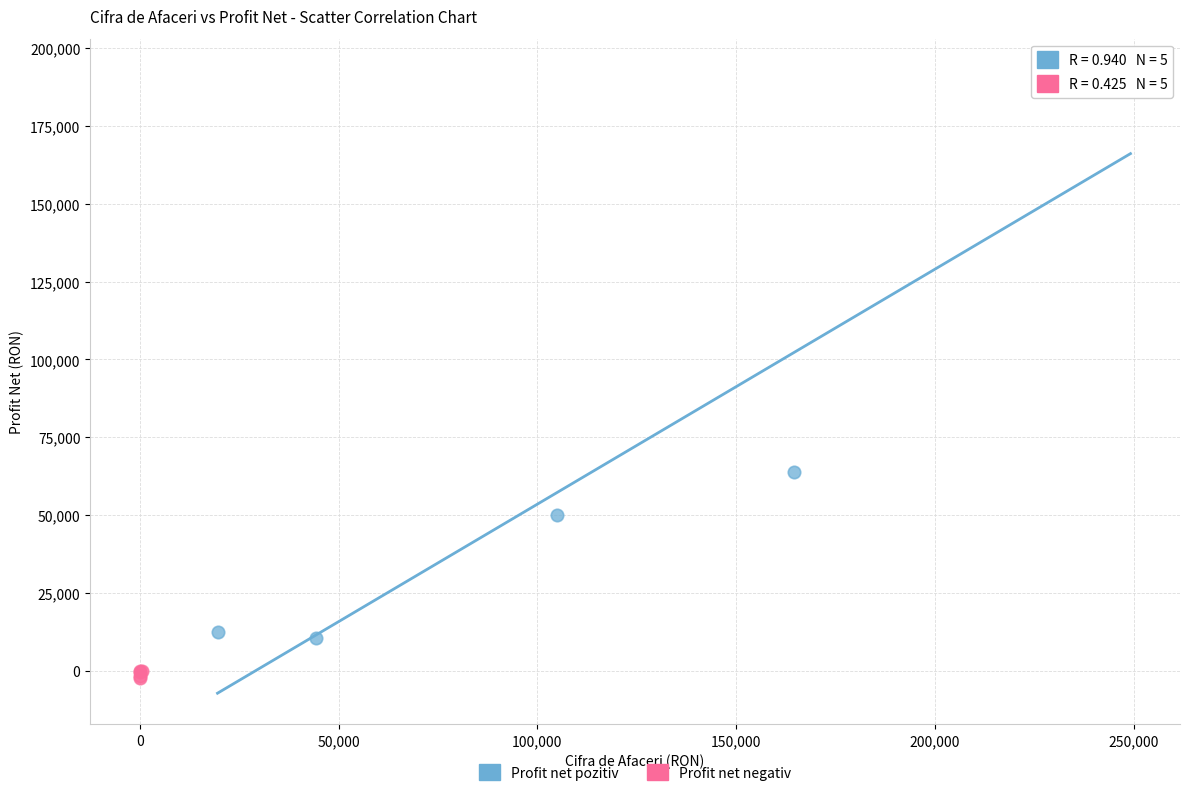

Which series has the widest spread of Y values?

Profit net pozitiv